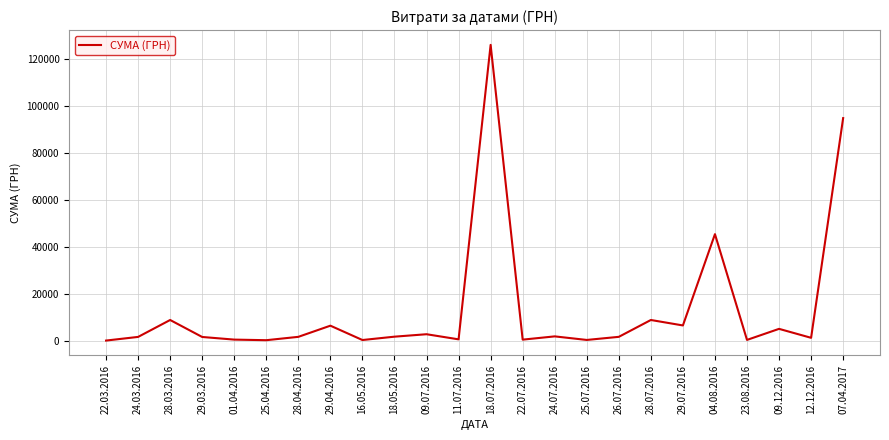

What is the sum of all values?

319072.1